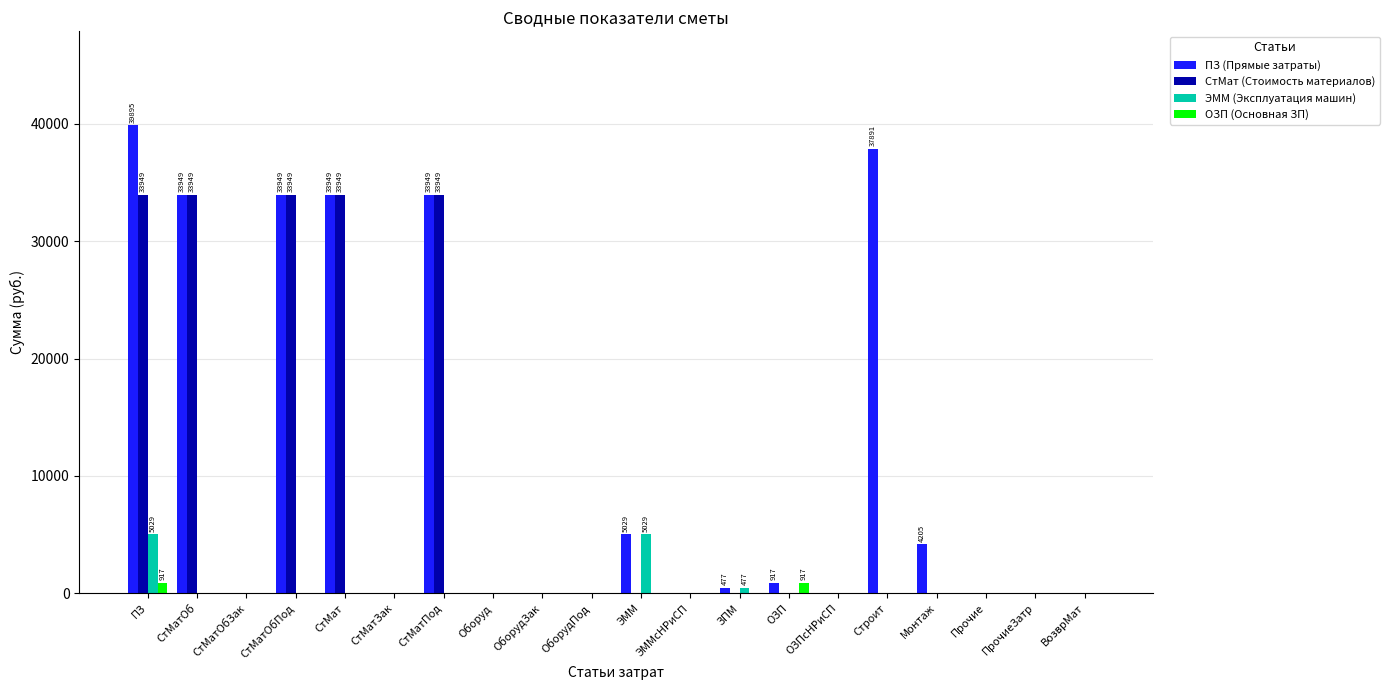

Are the bars grouped side by side (vs. stacked)?

Yes